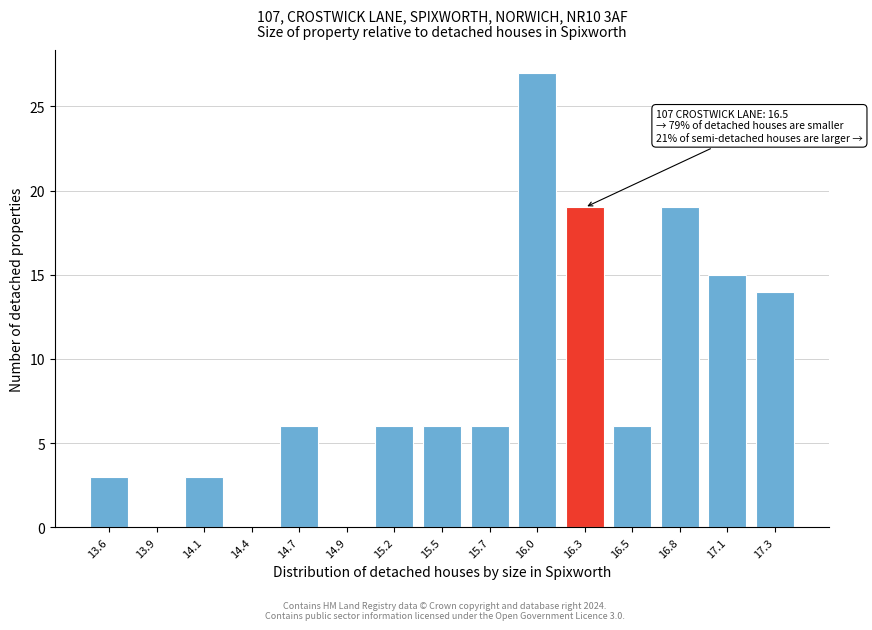

Reading left to right, what are all the values shown in this chart?

13.6=3	13.9=0	14.1=3	14.4=0	14.7=6	14.9=0	15.2=6	15.5=6	15.7=6	16.0=27	16.3=19	16.5=6	16.8=19	17.1=15	17.3=14